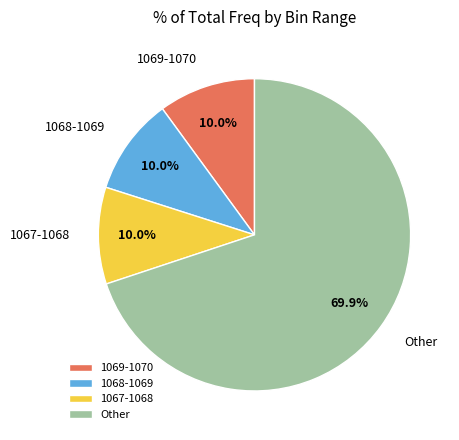

How many slices are in this pie chart?

4